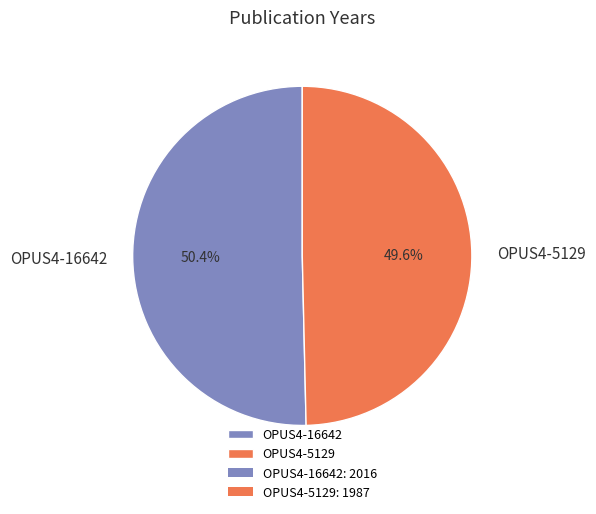

True or false: OPUS4-5129 accounts for 37% of the total.

False